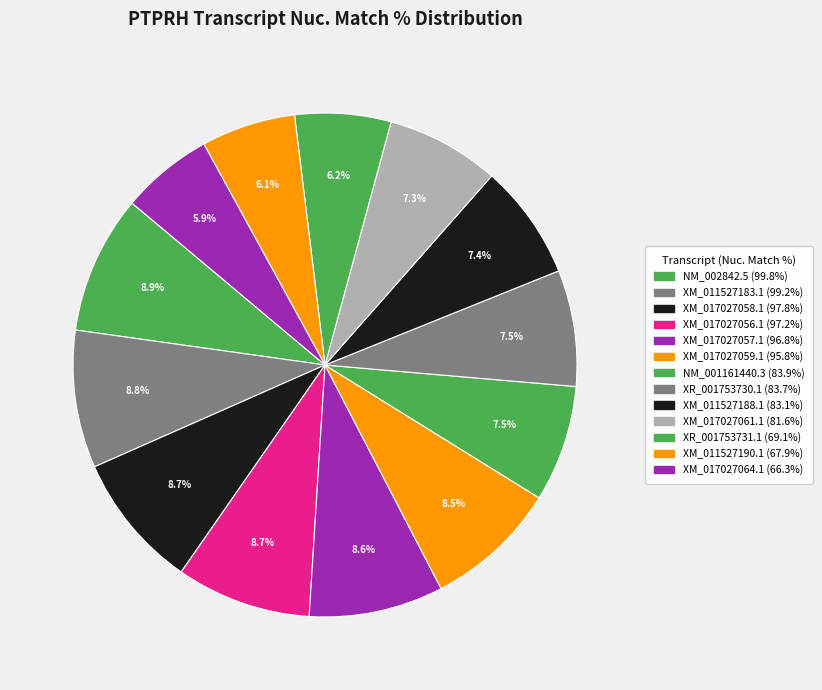

Count the number of slices in the pie.

13